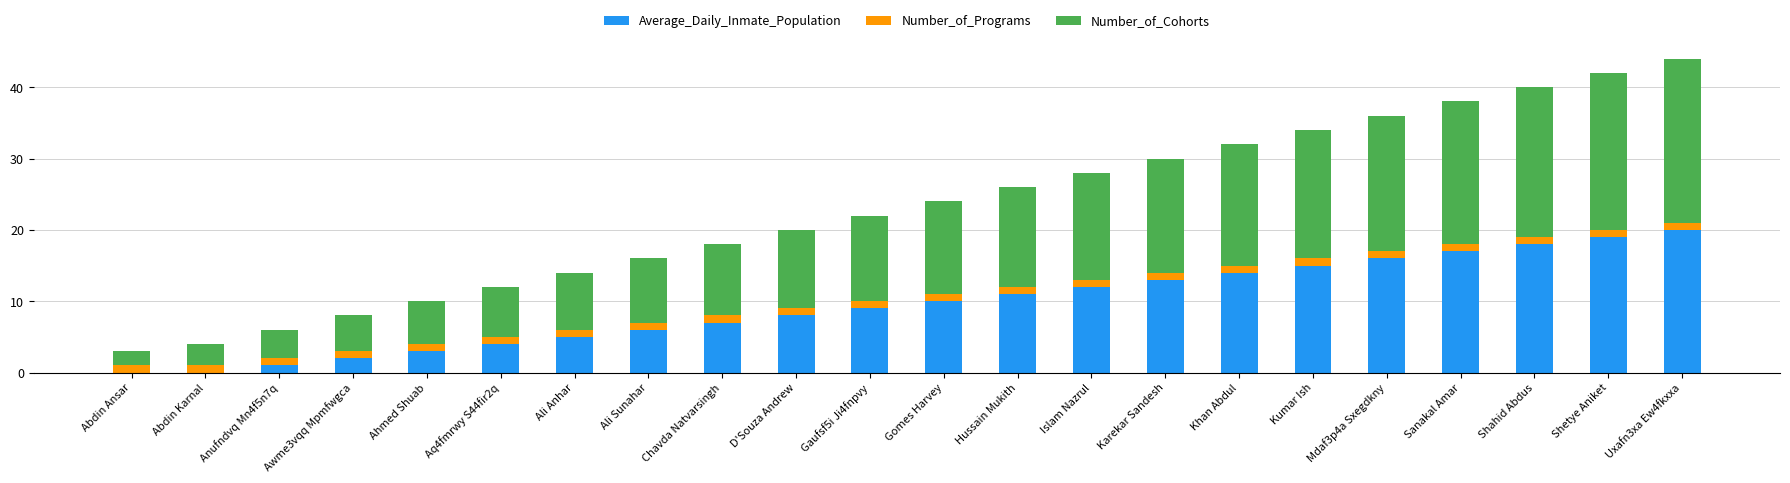

How many categories are shown in the chart?

22